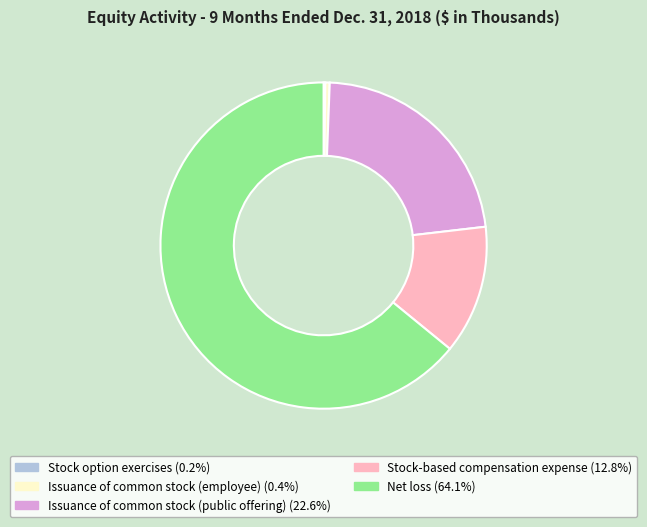

Which slice is the largest?

Net loss